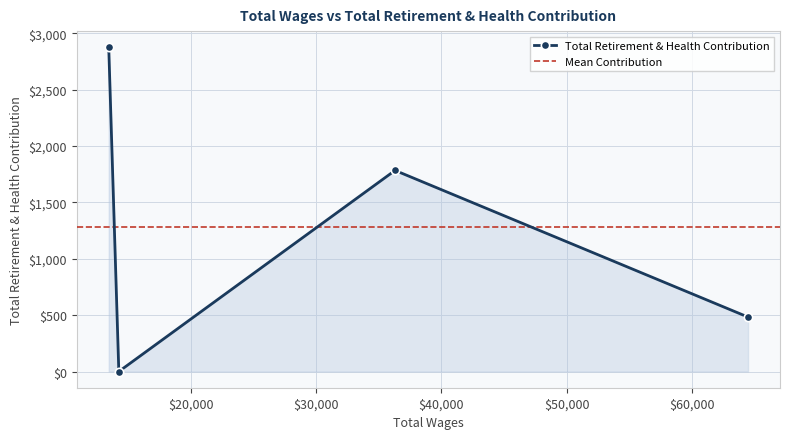

The value at 13432.0 is 2876. True or false?

True